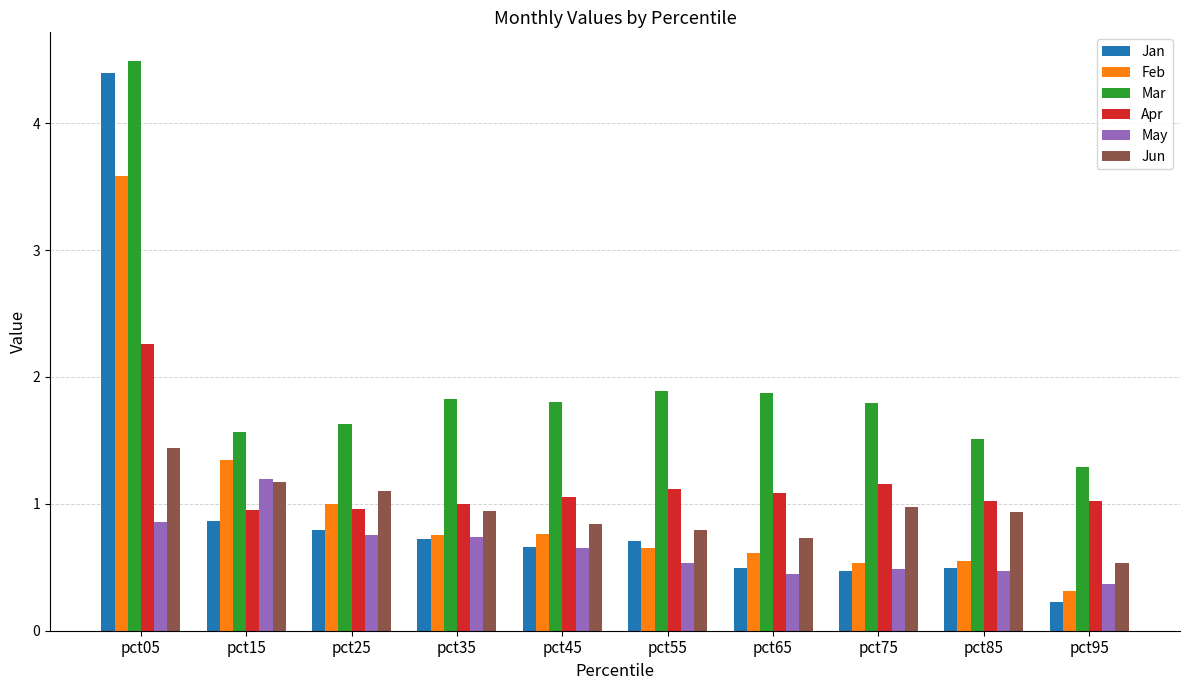

At which label does Apr first exceed 1?

pct05